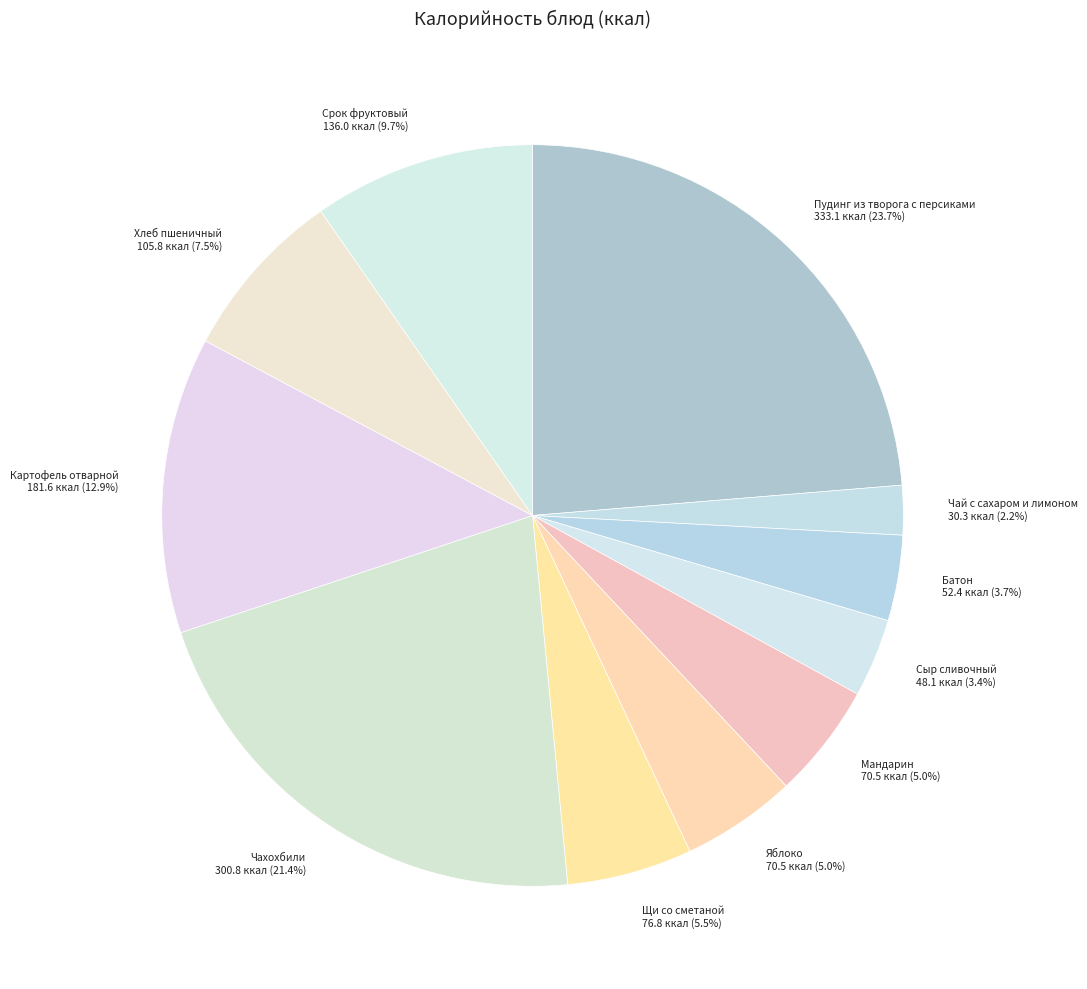

Approximately how many times larger is the value at Яблоко compared to Сыр сливочный?

1.5